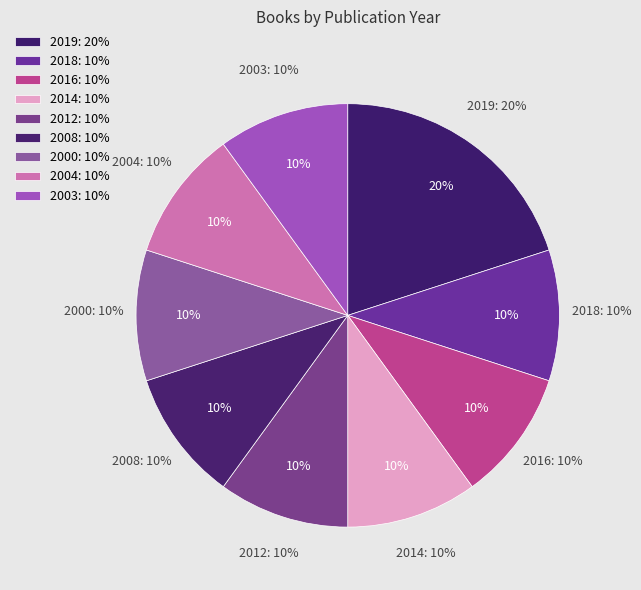

Does 2000 account for over 50% of the chart?

No